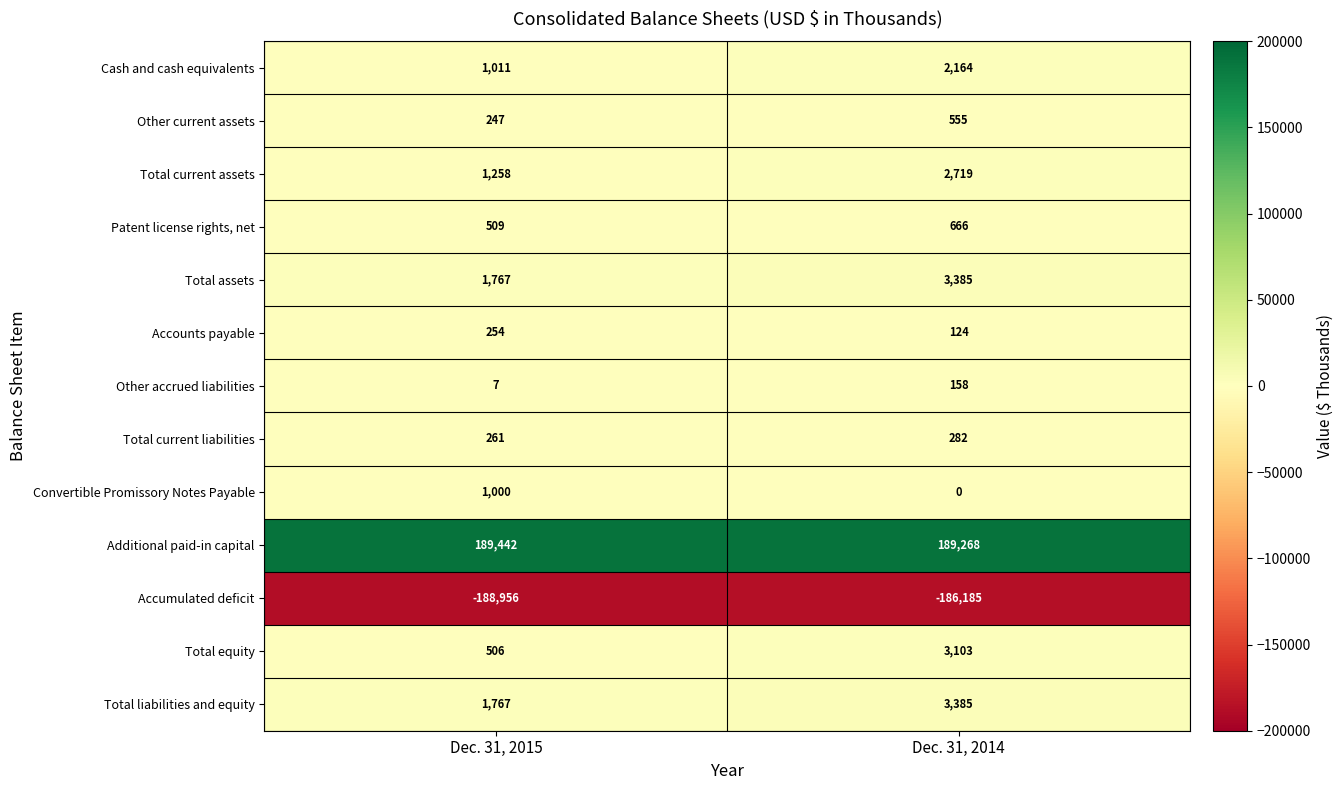

Count the number of data series in this chart.

13